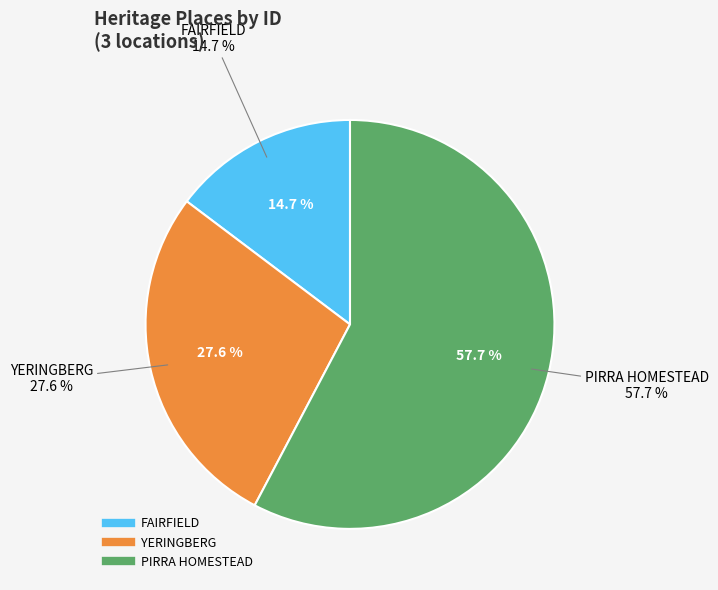

To the nearest percent, what percentage of the pie is FAIRFIELD?

15%